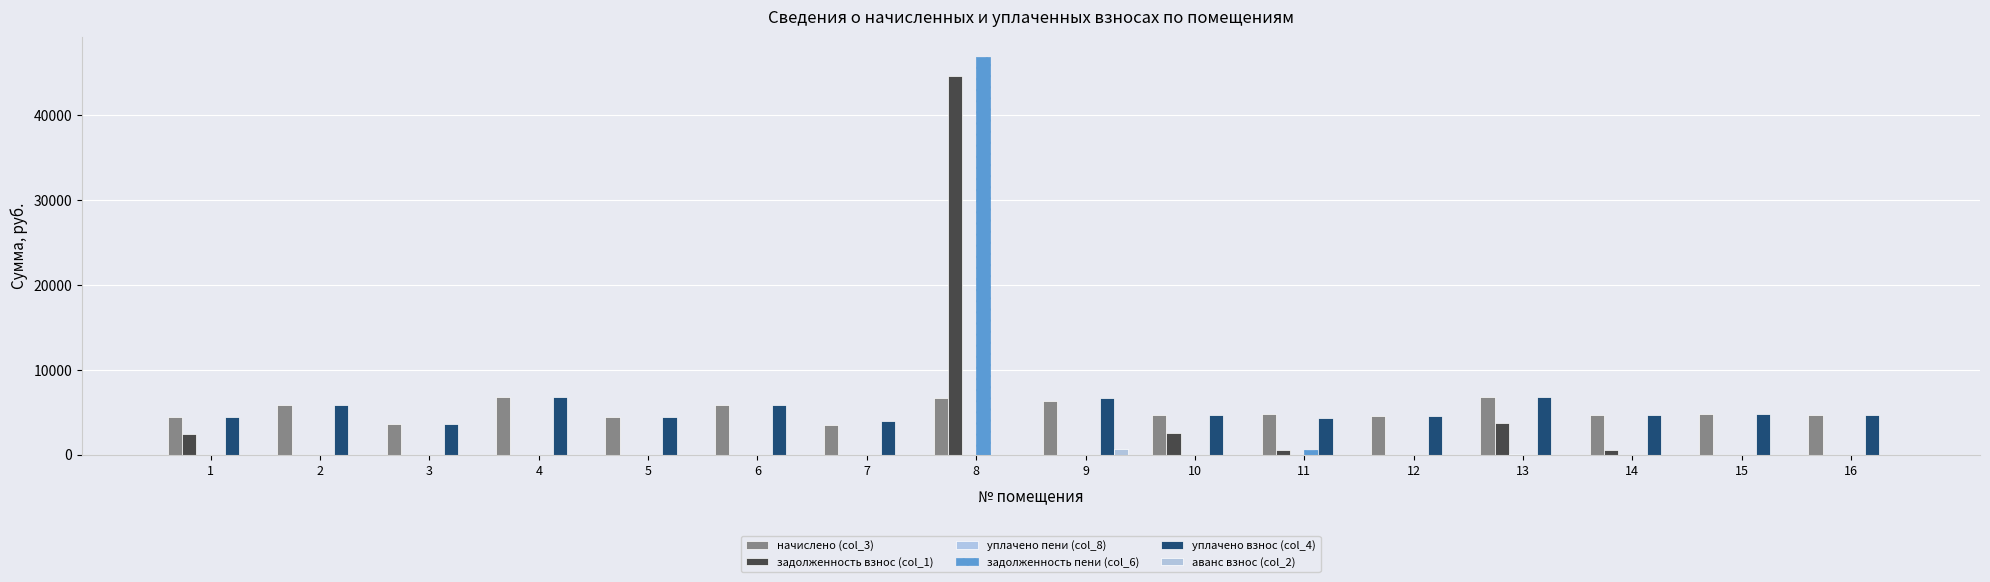

Count the number of data series in this chart.

6